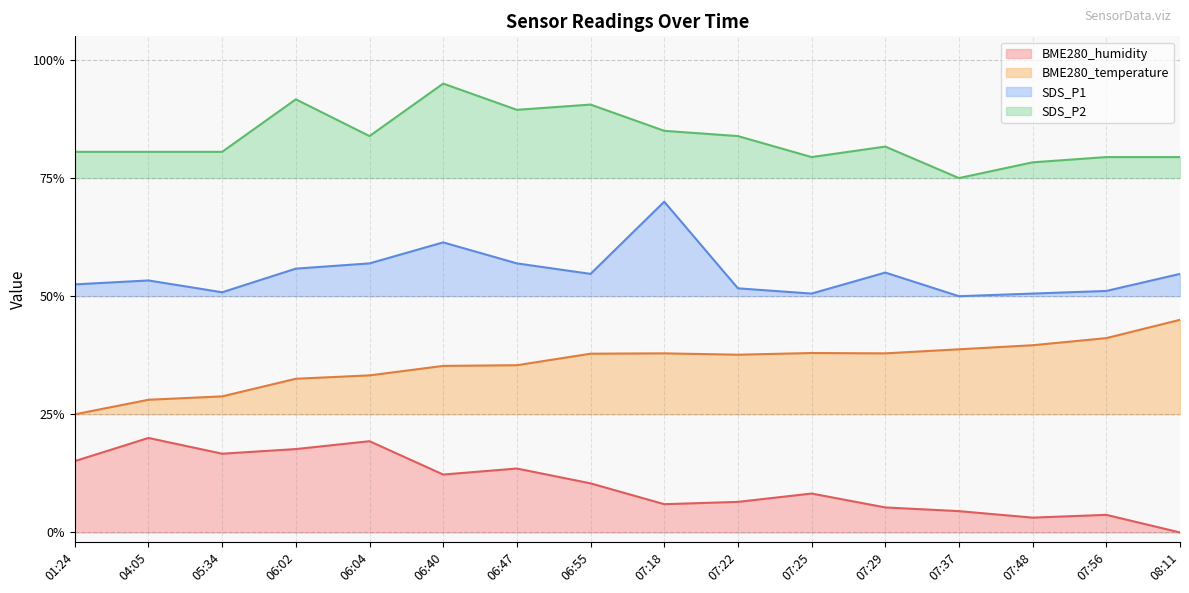

How many data points in SDS_P2 are less than 81?

8